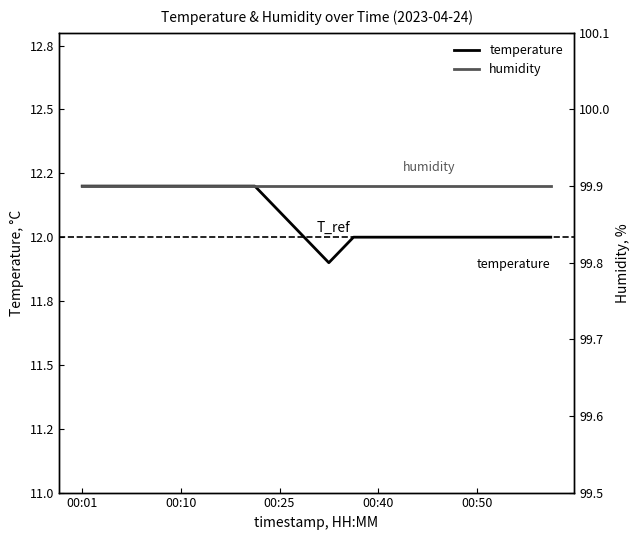

True or false: temperature and humidity intersect in this chart.

False